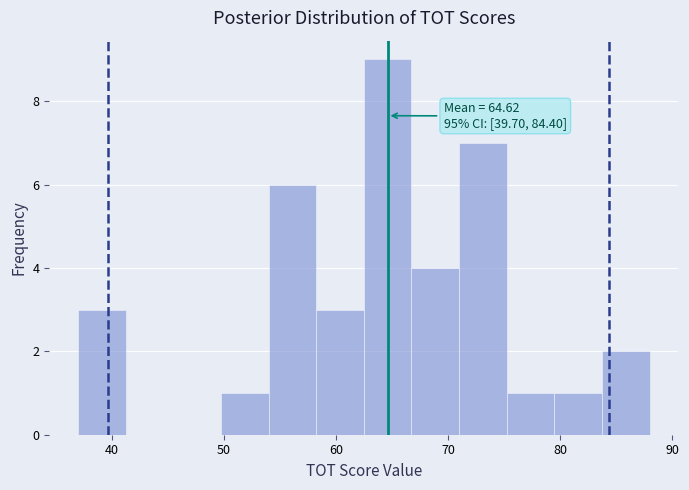

Which range on the x-axis has the tallest bar?

63 to 67